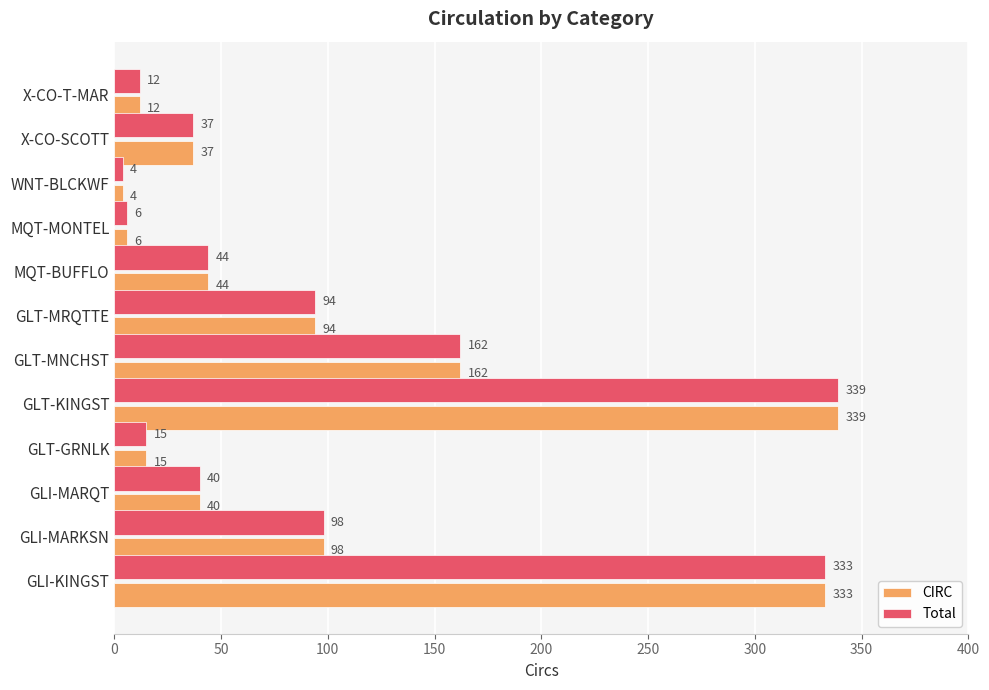

What is the lowest value of the CIRC series?

4